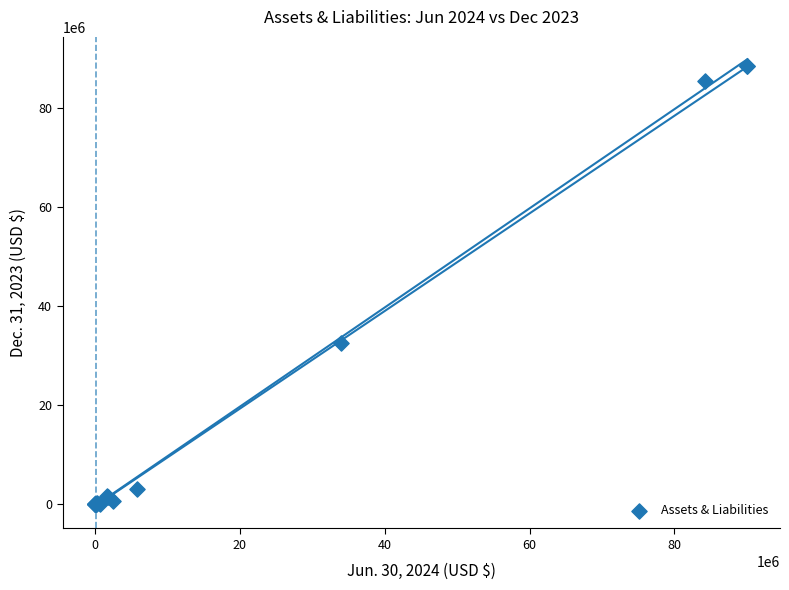

What Y value in the scatter plot is closest to 44288135?

32611635